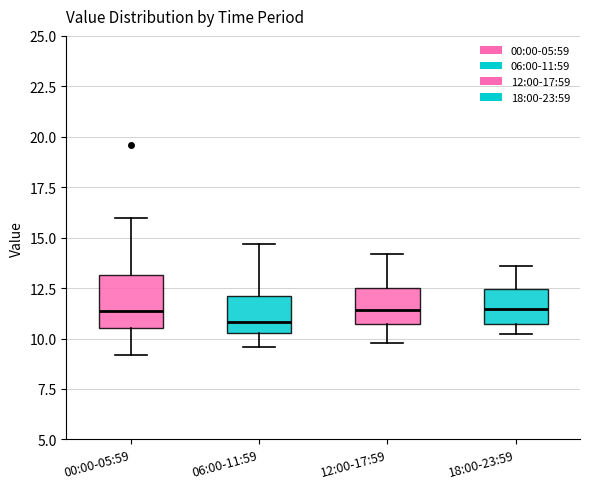

Where does the lower whisker of the box for 06:00-11:59 end on the y-axis? The values are not printed on the chart, so give them approximately, as read against the axis.

9.5